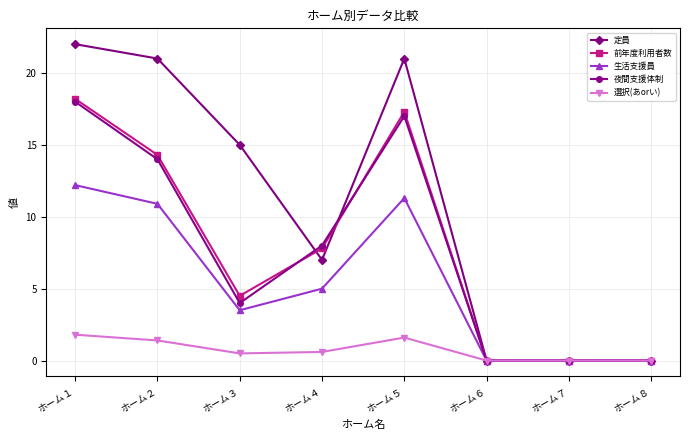

Which series has the largest range (max minus min)?

定員